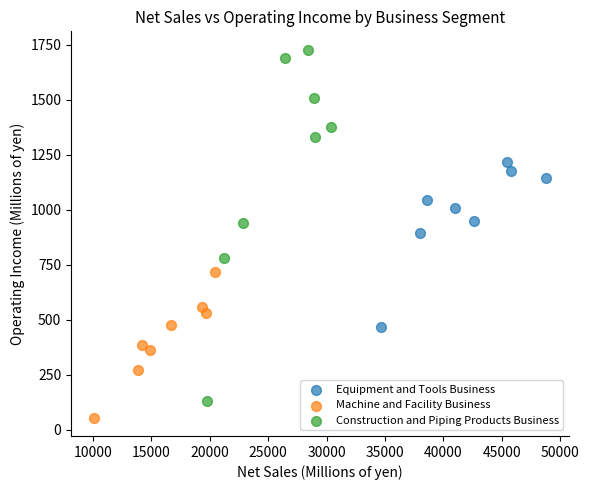

What are all the series names shown in the legend?

Equipment and Tools Business, Machine and Facility Business, Construction and Piping Products Business